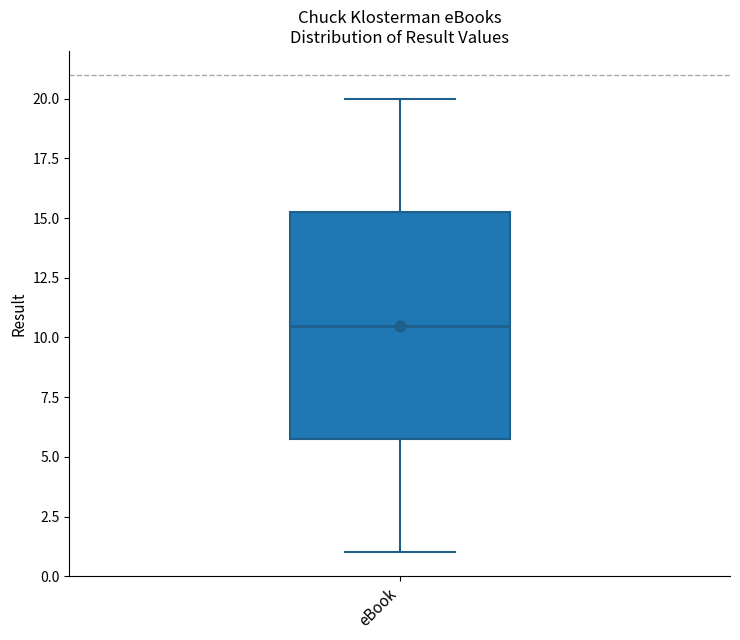

Where does the median line of the box for eBook sit on the y-axis? The values are not printed on the chart, so give them approximately, as read against the axis.

10.5